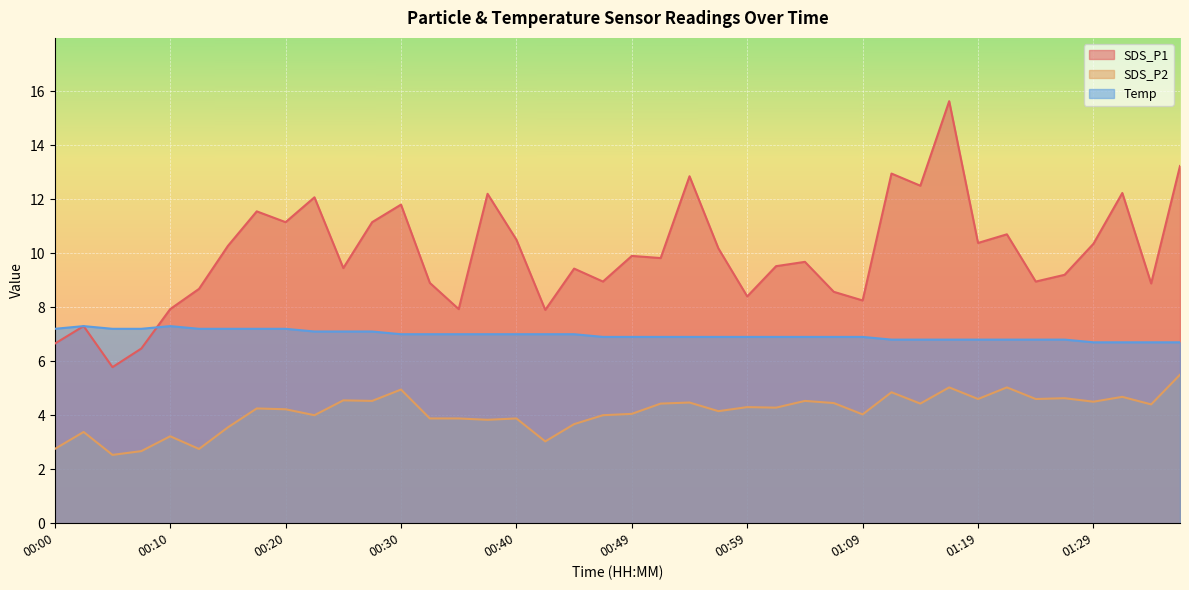

Reading left to right, what are all the values shown in this chart?

SDS_P1: 00:00=6.7	00:03=7.3	00:05=5.8	00:08=6.5	00:10=7.9	00:13=8.7	00:15=10.3	00:17=11.6	00:20=11.2	00:22=12.1	00:25=9.4	00:27=11.2	00:30=11.8	00:32=8.9	00:35=7.9	00:37=12.2	00:40=10.5	00:42=7.9	00:45=9.4	00:47=8.9	00:49=9.9	00:52=9.8	00:54=12.8	00:57=10.2	00:59=8.4	01:02=9.5	01:04=9.7	01:07=8.6	01:09=8.2	01:11=12.9	01:14=12.5	01:16=15.6	01:19=10.4	01:21=10.7	01:24=8.9	01:26=9.2	01:29=10.3	01:31=12.2	01:34=8.9	01:36=13.2
SDS_P2: 00:00=2.8	00:03=3.4	00:05=2.5	00:08=2.7	00:10=3.2	00:13=2.8	00:15=3.5	00:17=4.2	00:20=4.2	00:22=4.0	00:25=4.5	00:27=4.5	00:30=5.0	00:32=3.9	00:35=3.9	00:37=3.8	00:40=3.9	00:42=3.0	00:45=3.7	00:47=4.0	00:49=4.0	00:52=4.4	00:54=4.5	00:57=4.2	00:59=4.3	01:02=4.3	01:04=4.5	01:07=4.5	01:09=4.0	01:11=4.8	01:14=4.4	01:16=5.0	01:19=4.6	01:21=5.0	01:24=4.6	01:26=4.6	01:29=4.5	01:31=4.7	01:34=4.4	01:36=5.5
Temp: 00:00=7.2	00:03=7.3	00:05=7.2	00:08=7.2	00:10=7.3	00:13=7.2	00:15=7.2	00:17=7.2	00:20=7.2	00:22=7.1	00:25=7.1	00:27=7.1	00:30=7.0	00:32=7.0	00:35=7.0	00:37=7.0	00:40=7.0	00:42=7.0	00:45=7.0	00:47=6.9	00:49=6.9	00:52=6.9	00:54=6.9	00:57=6.9	00:59=6.9	01:02=6.9	01:04=6.9	01:07=6.9	01:09=6.9	01:11=6.8	01:14=6.8	01:16=6.8	01:19=6.8	01:21=6.8	01:24=6.8	01:26=6.8	01:29=6.7	01:31=6.7	01:34=6.7	01:36=6.7